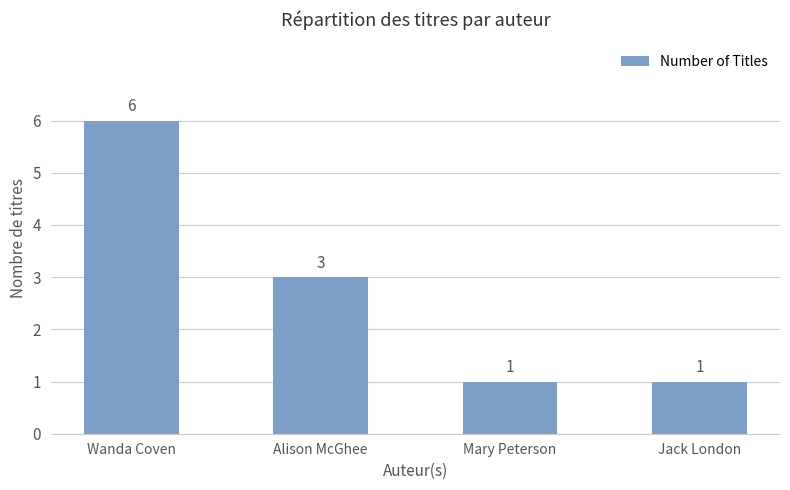

How many series are shown in this chart?

1